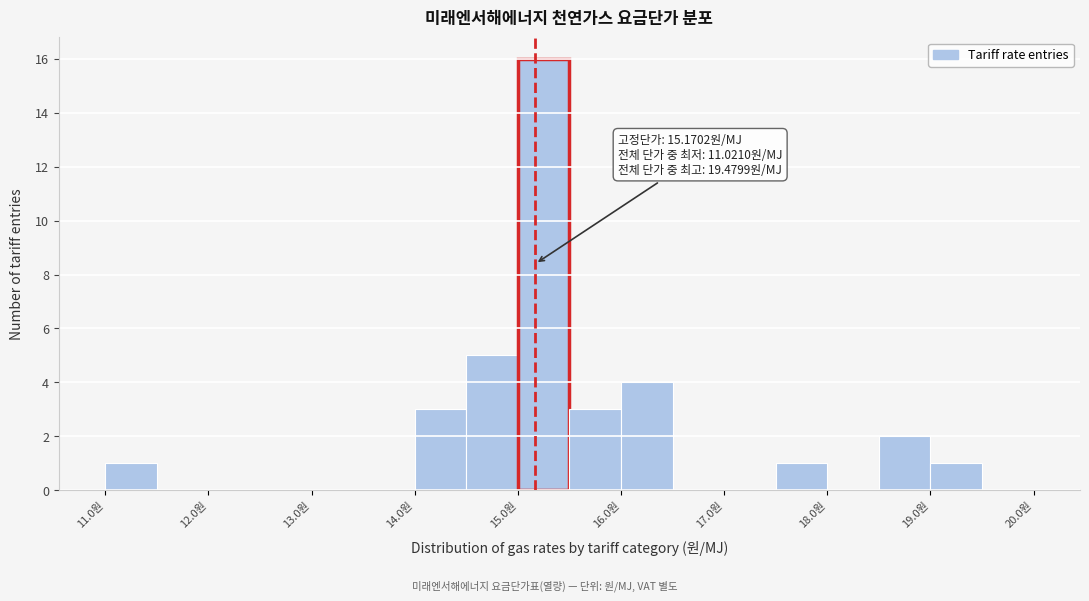

Over which range of the x-axis is the bar tallest?

15.0 to 15.5